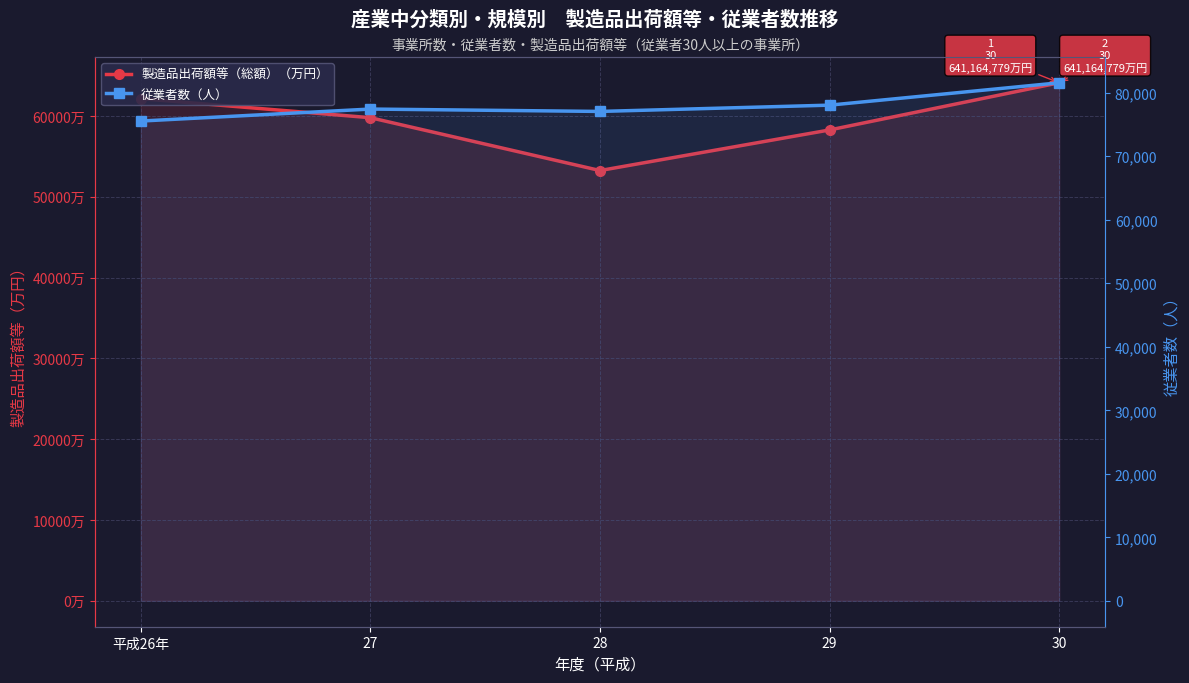

True or false: 従業者数（人） and 製造品出荷額等（総額）（万円） cross at least once.

False